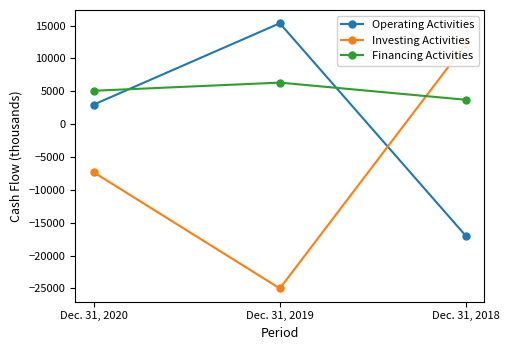

True or false: Financing Activities has a value of 5084 at Dec. 31, 2020.

True